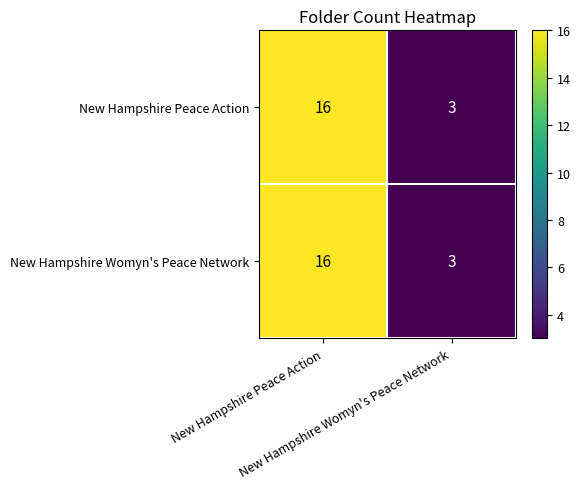

What is the greatest value displayed?

16